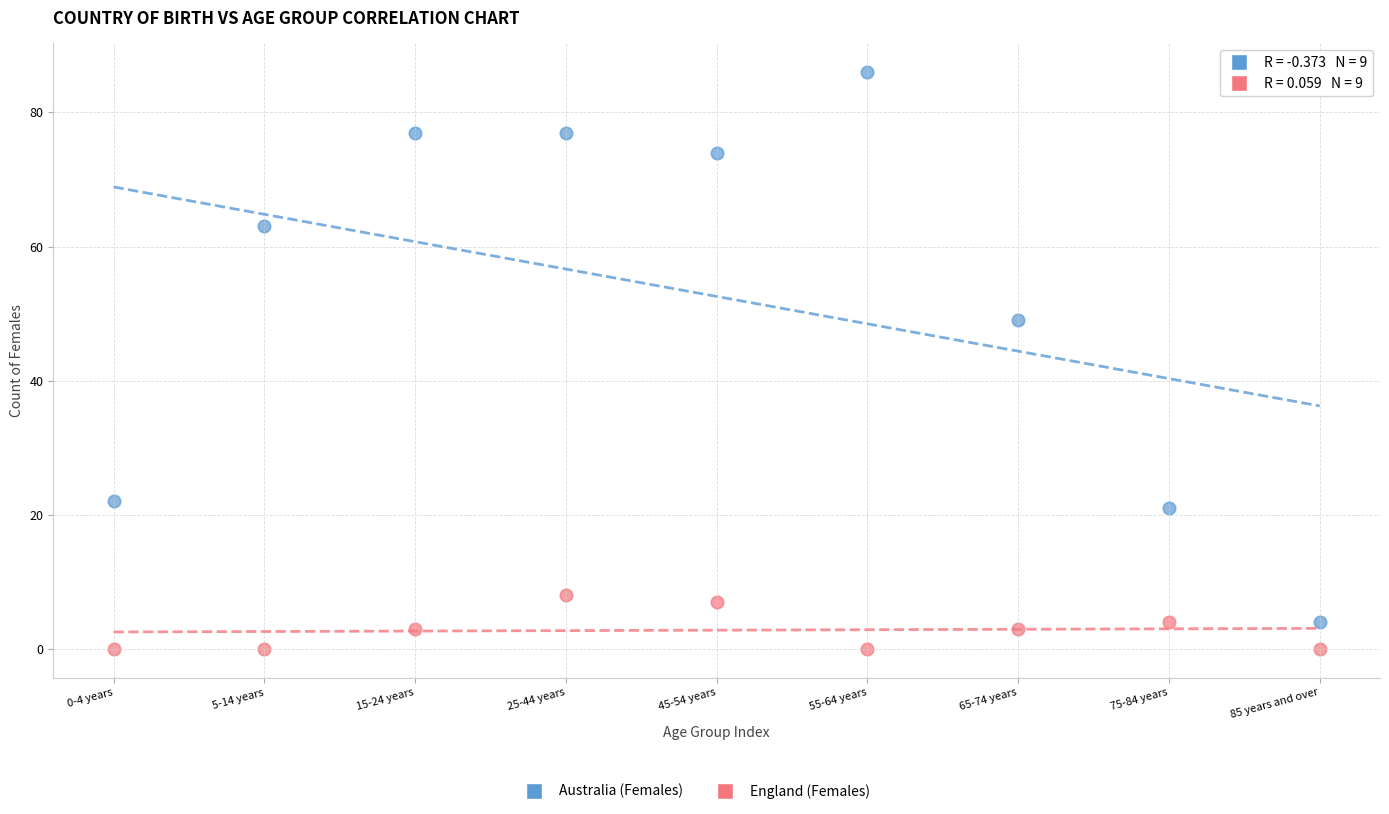

Which series reaches the maximum Y coordinate?

Australia (Females)